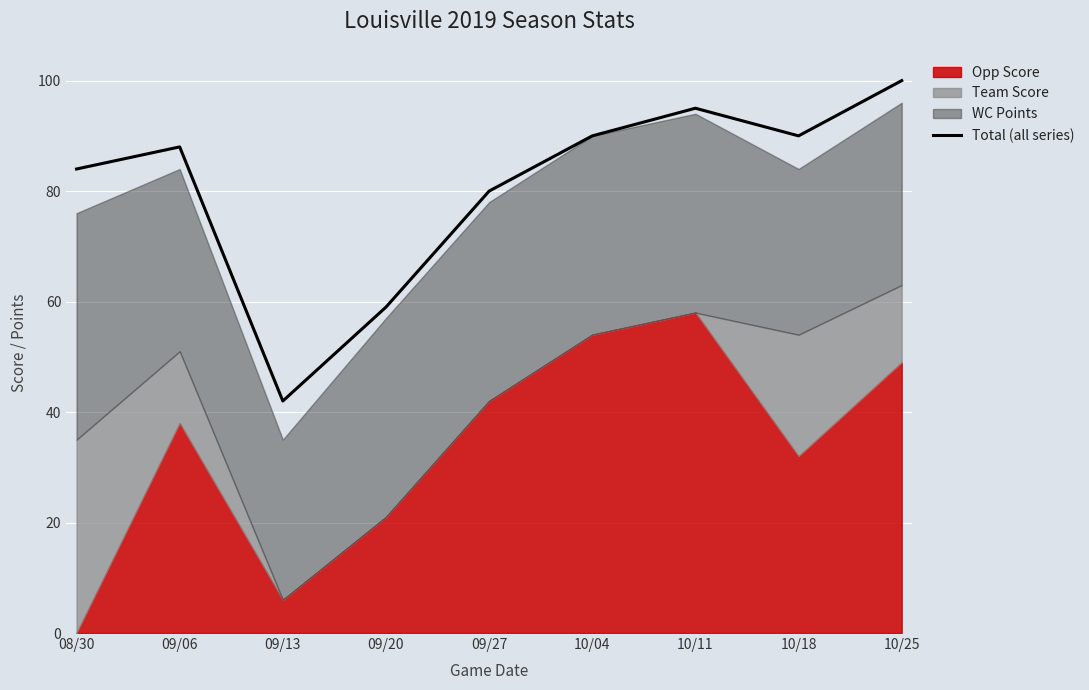

What is the difference between the values at 09/06 and 10/25?

12